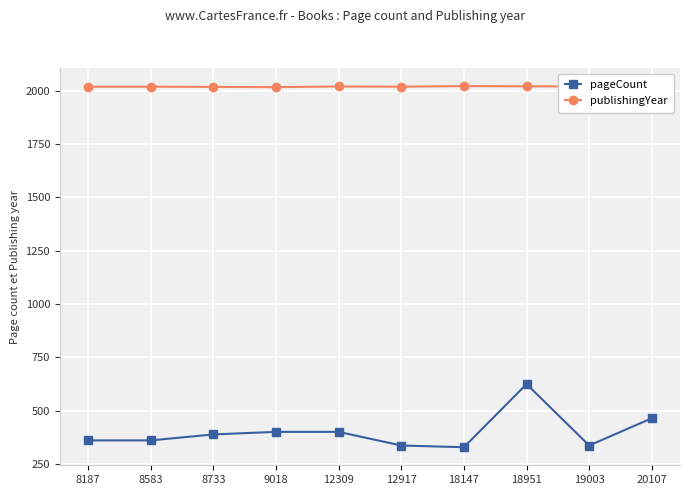

True or false: publishingYear and pageCount intersect in this chart.

False